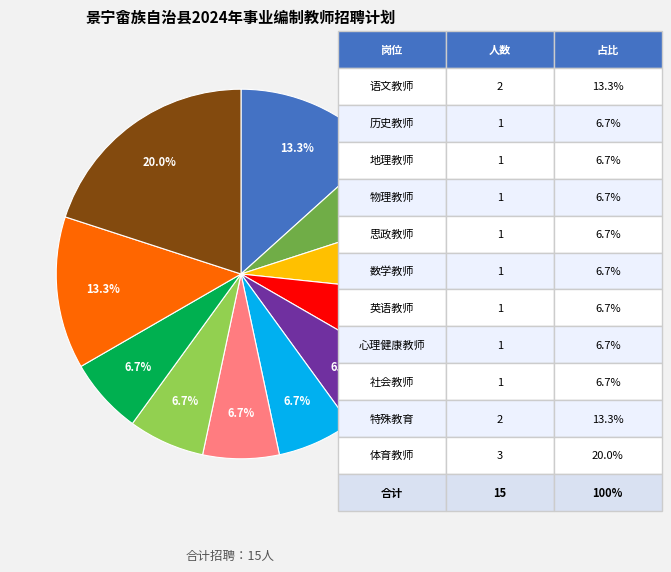

Is there a majority slice in this chart?

No